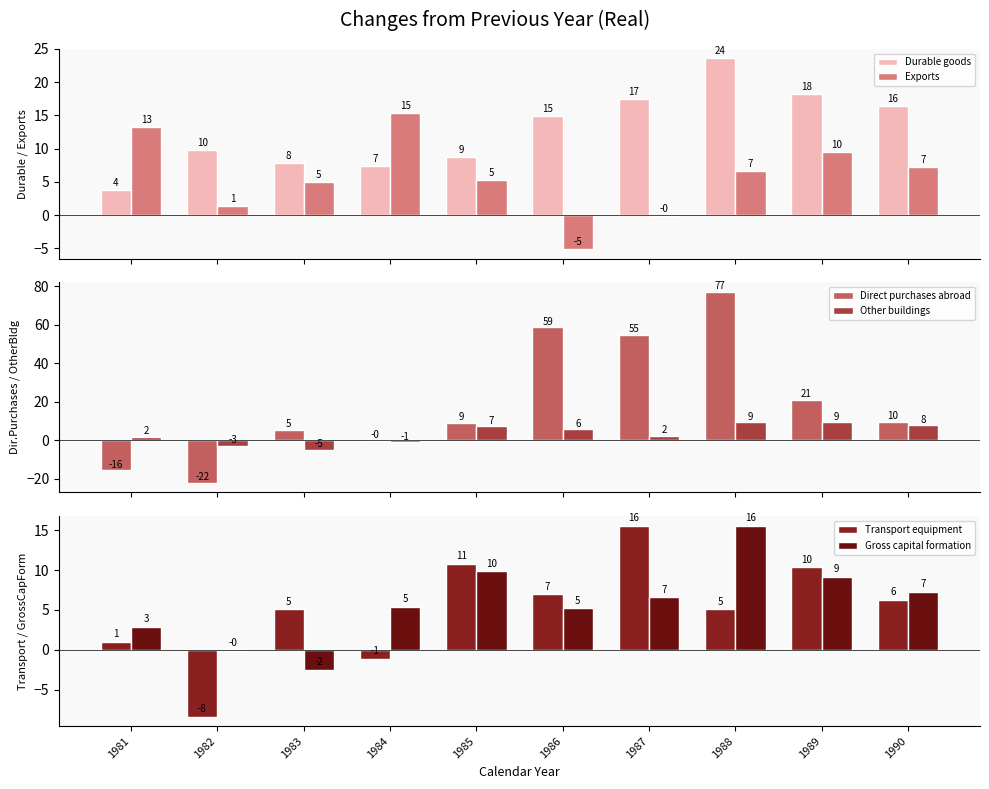

Reading right to left, list all the values displayed in this chart.

Durable goods: 16.4	18.2	23.6	17.4	14.9	8.8	7.4	7.9	9.8	3.8
Exports: 7.2	9.5	6.7	-0.1	-5.1	5.3	15.3	5.0	1.4	13.3
Direct purchases abroad: 9.6	20.9	77.0	54.7	58.6	9.0	-0.4	5.4	-22.2	-15.6
Other buildings: 7.7	9.2	9.2	2.3	5.6	7.3	-1.1	-4.9	-2.8	1.6
Transport equipment: 6.3	10.4	5.1	15.6	7.0	10.8	-1.1	5.1	-8.4	1.0
Gross capital formation: 7.3	9.2	15.6	6.6	5.2	9.9	5.4	-2.5	-0.1	2.9